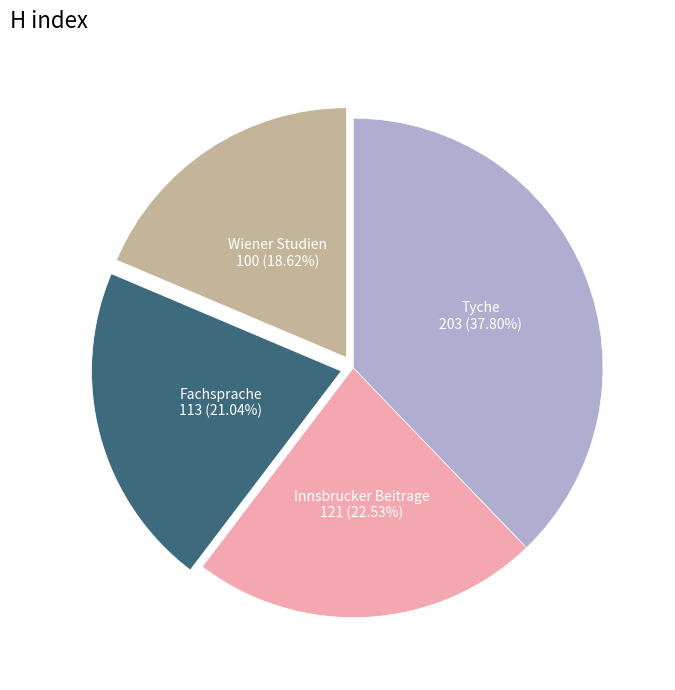

What is the ratio of the value at Tyche to the value at Innsbrucker Beitrage?

1.7